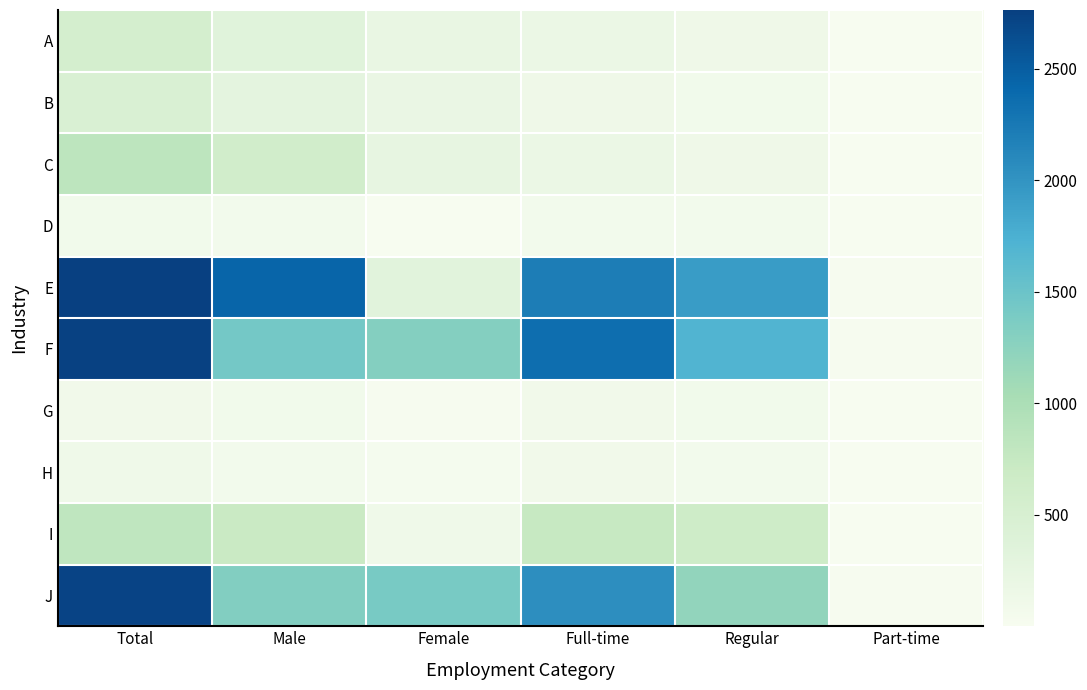

At which category is the sum across all series the highest?

Total